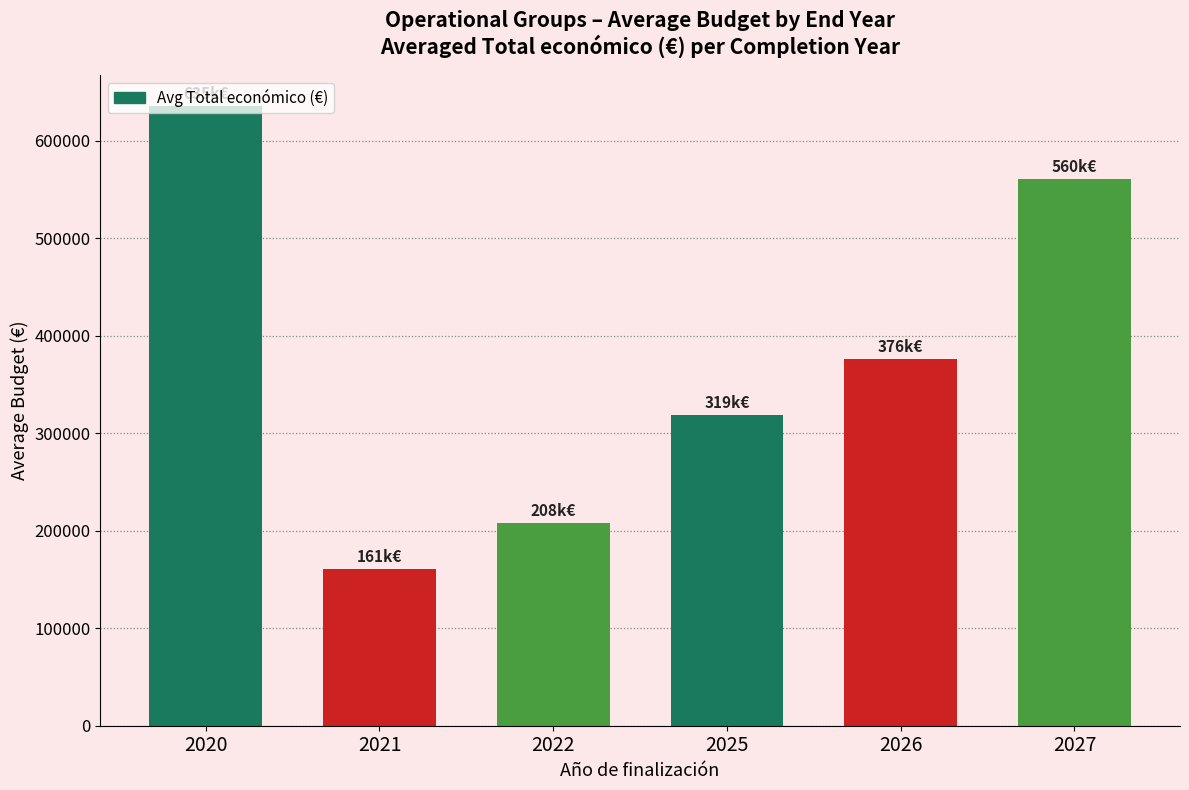

What is the sum of all values?

2260814.7